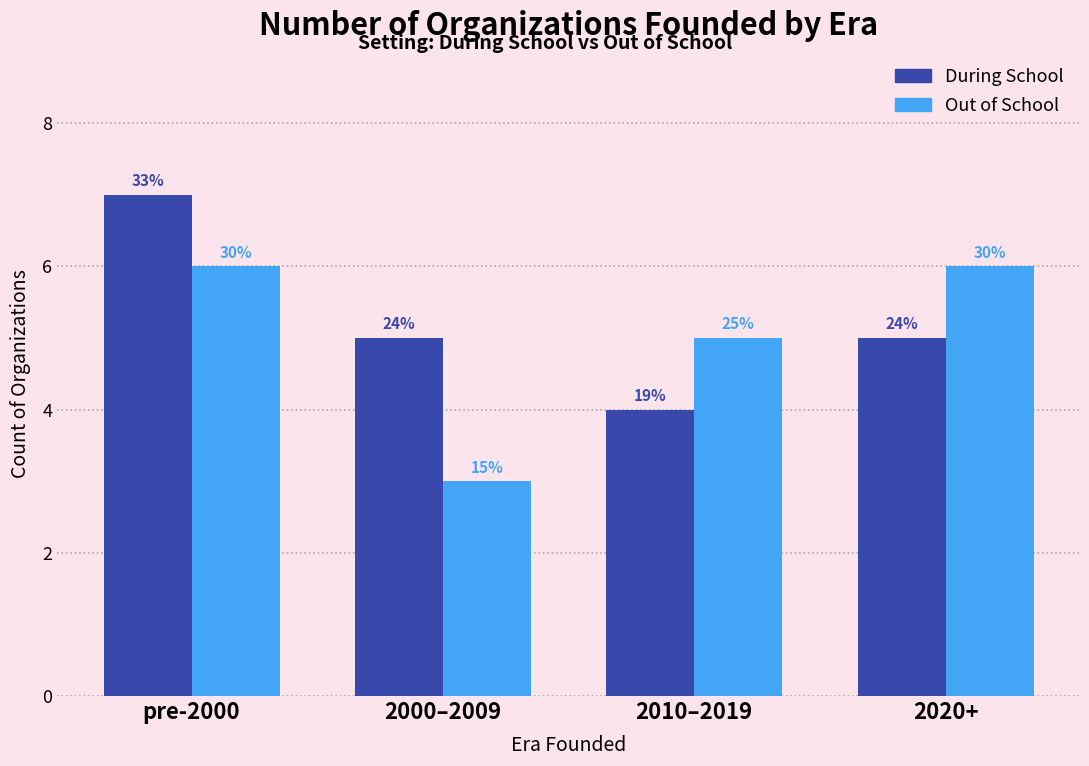

What are all the series names shown in the legend?

During School, Out of School